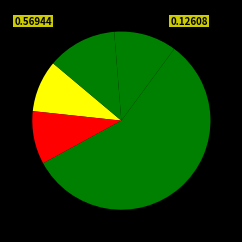

How many slices are in this pie chart?

5